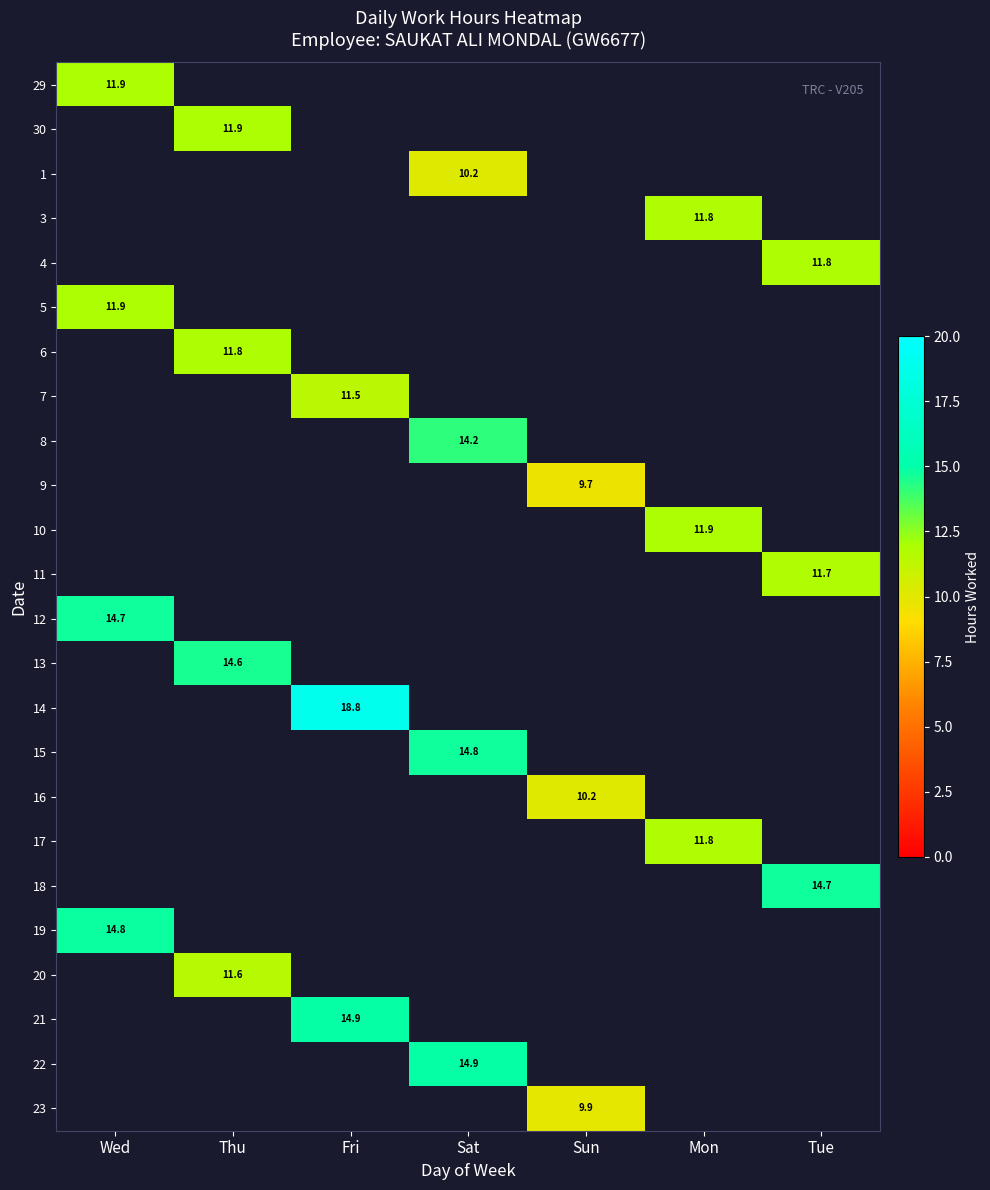

Which has a higher value, Sun or Wed?

Wed